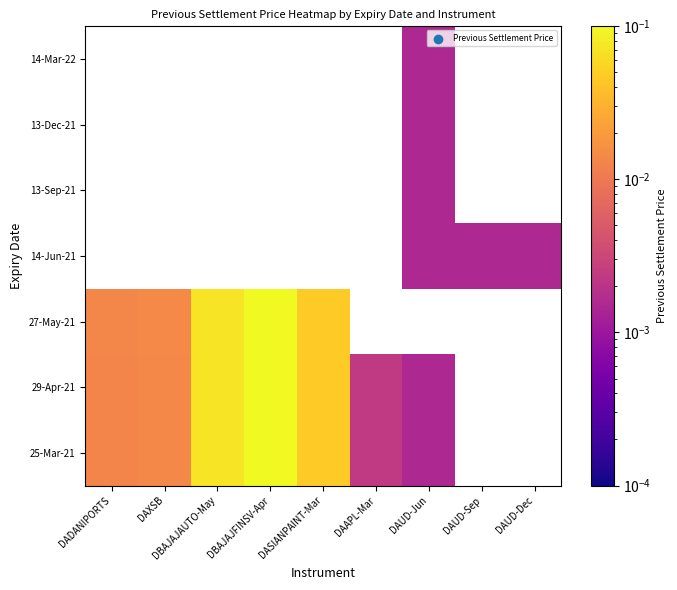

How many data points does each series have?

9